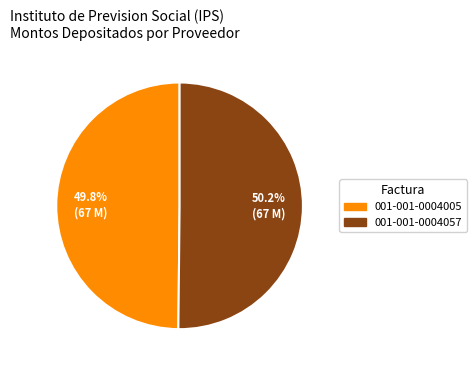

True or false: 001-001-0004057 accounts for 50% of the total.

True